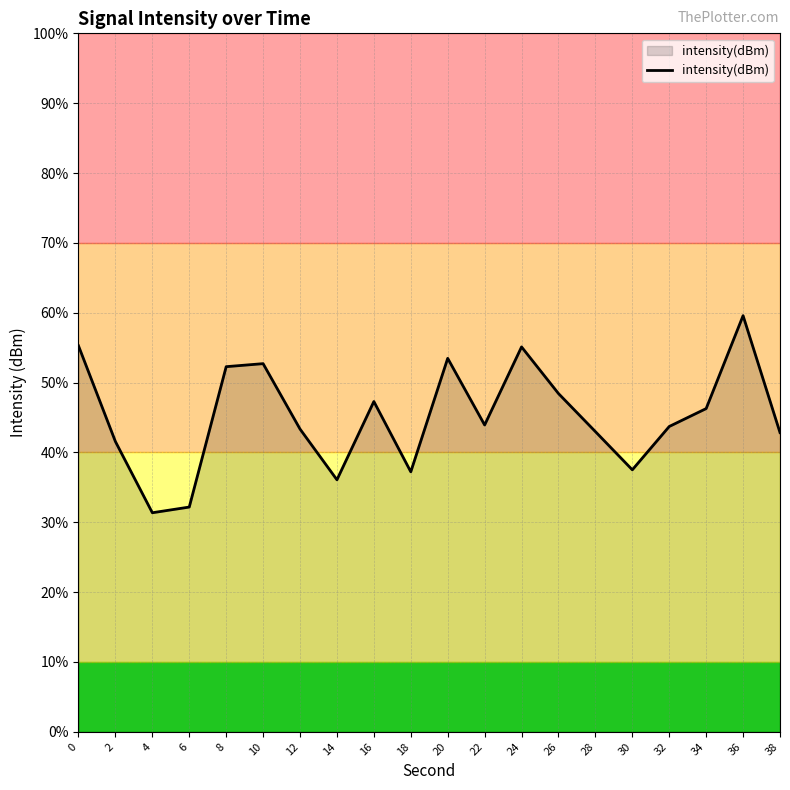

Which label corresponds to the largest value in the chart?

36